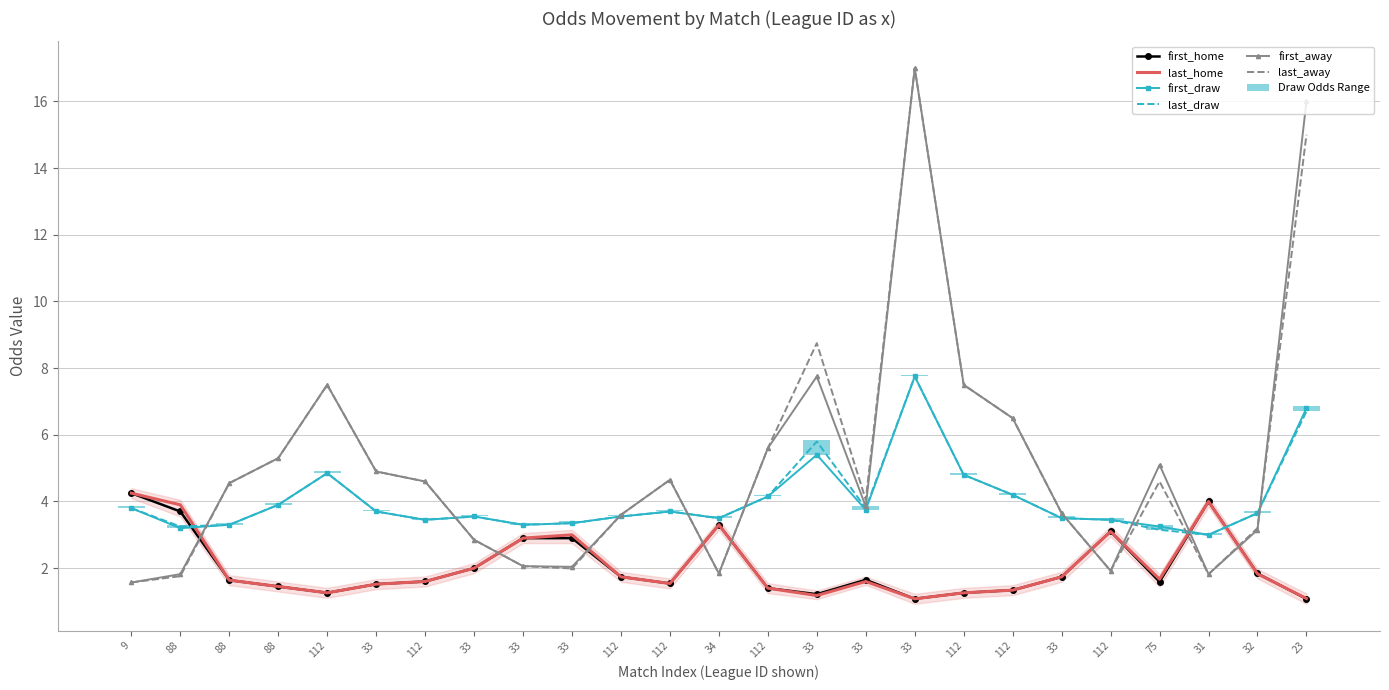

Where is last_away nearest to the value 9?

33